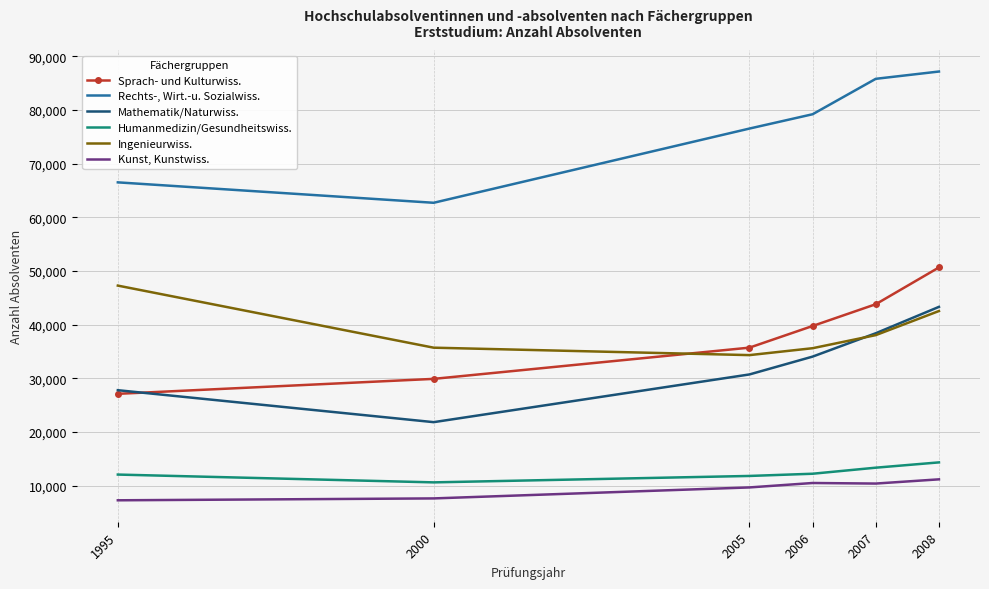

At which label is Kunst, Kunstwiss. closest to 9232?

2005